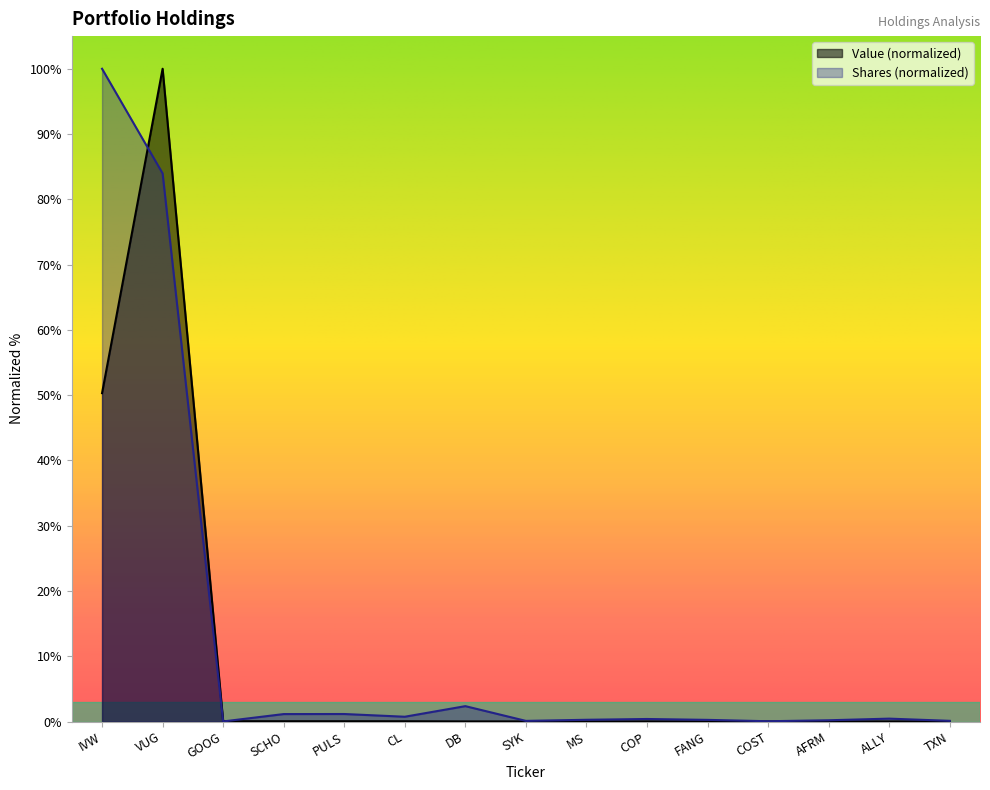

How many lines are shown in the chart?

2